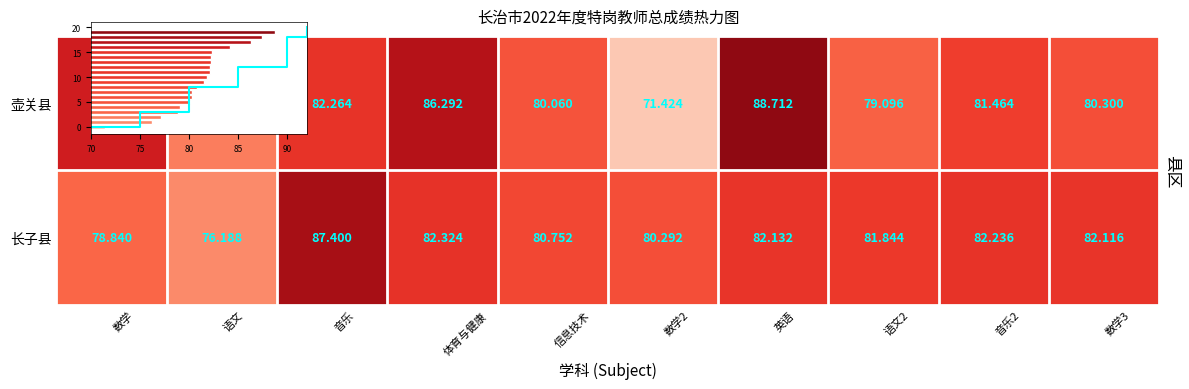

List the series in order of their overall mean, highest first.

长子县, 壶关县